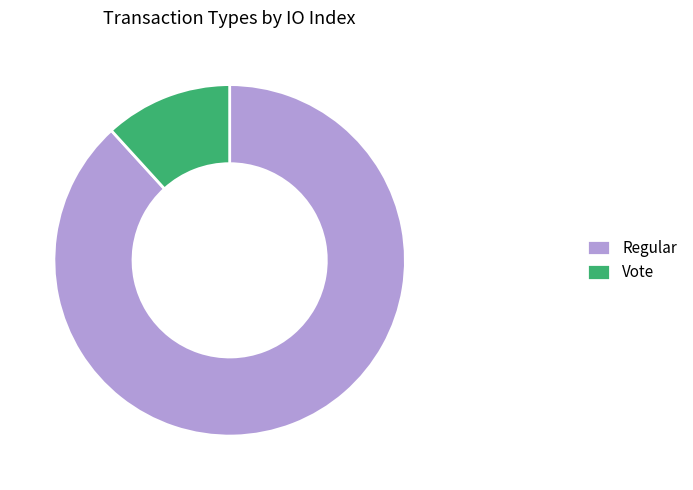

How many segments does this pie chart have?

2